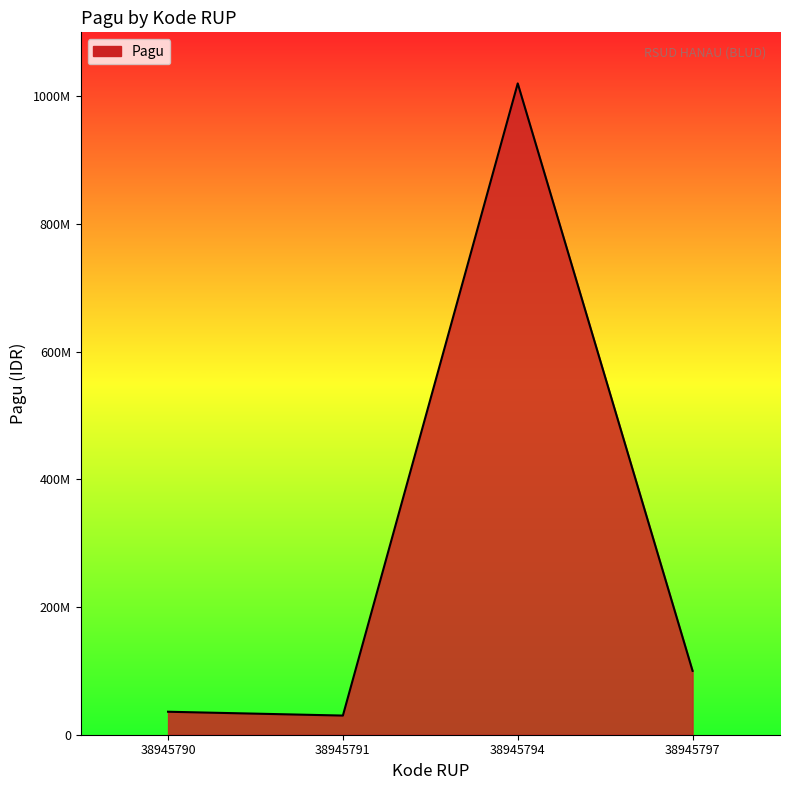

Is this an area chart (filled region under the line)?

Yes